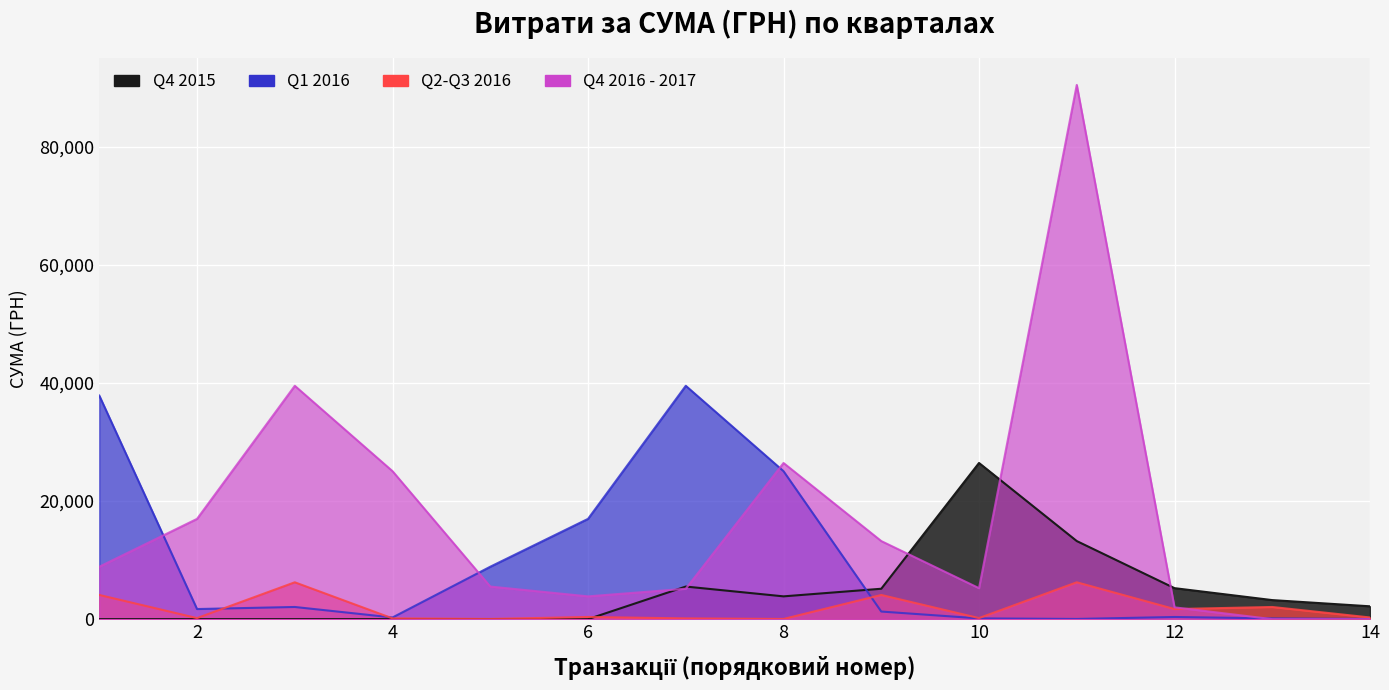

Rank the series at 11 from lowest to highest value.

Q1 2016, Q2-Q3 2016, Q4 2015, Q4 2016 - 2017